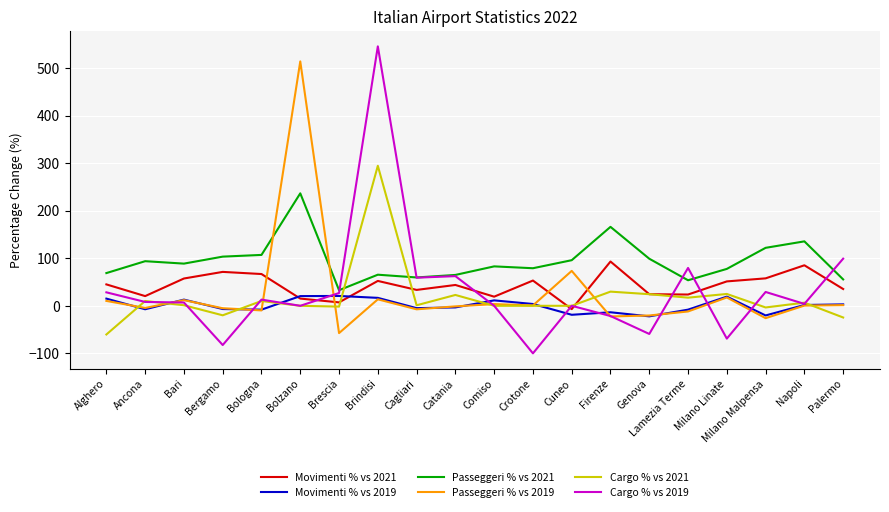

Does the chart display data point markers on the line(s)?

No